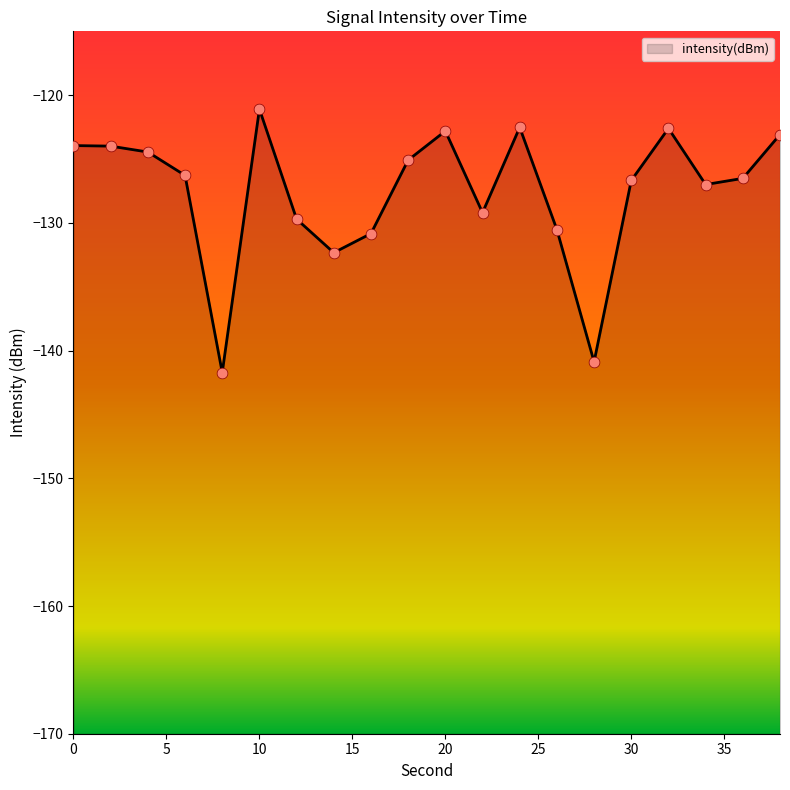

Which has a higher value, 36 or 26?

36